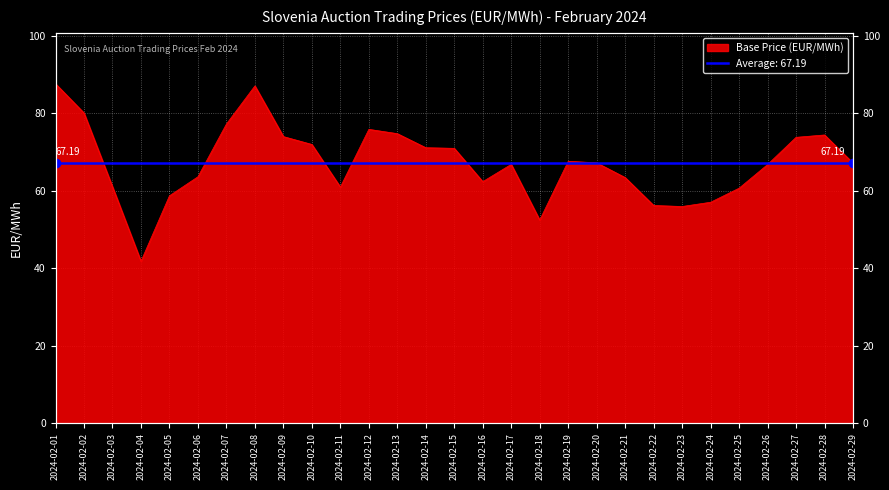

How many interior local valleys (lower than both neighbors) does the data have?

5